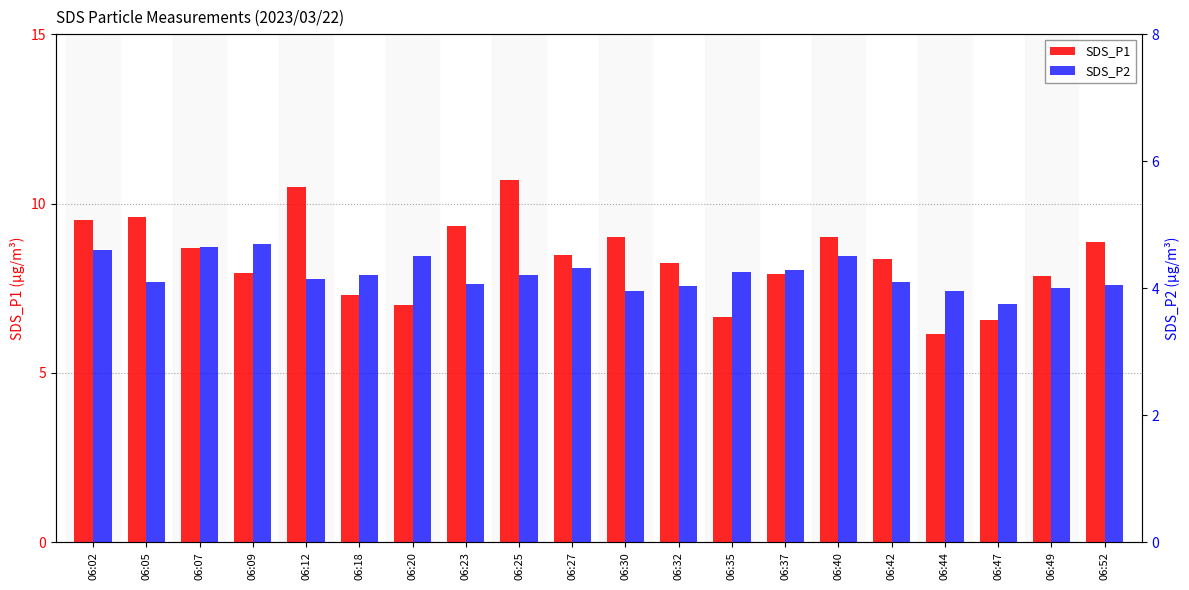

How many values in the SDS_P1 series exceed 8?

12